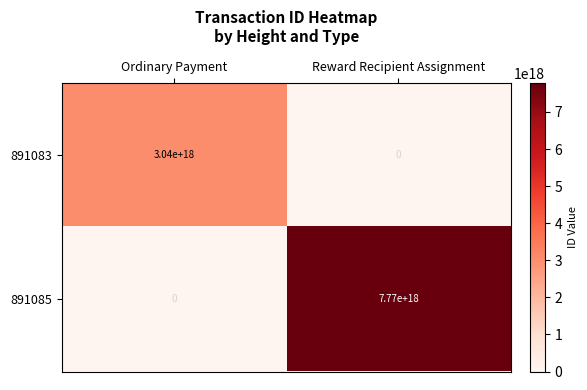

The 891085 series shows -2565848934614890496 at Ordinary Payment. True or false?

False